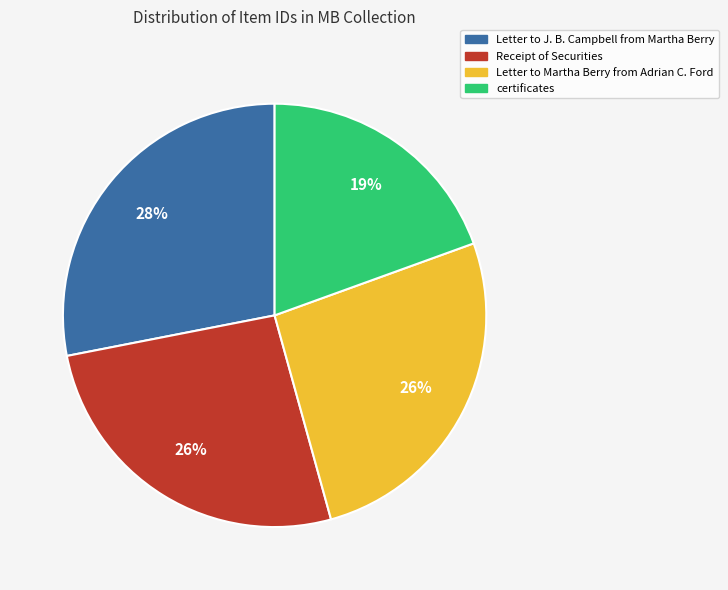

Is there a majority slice in this chart?

No